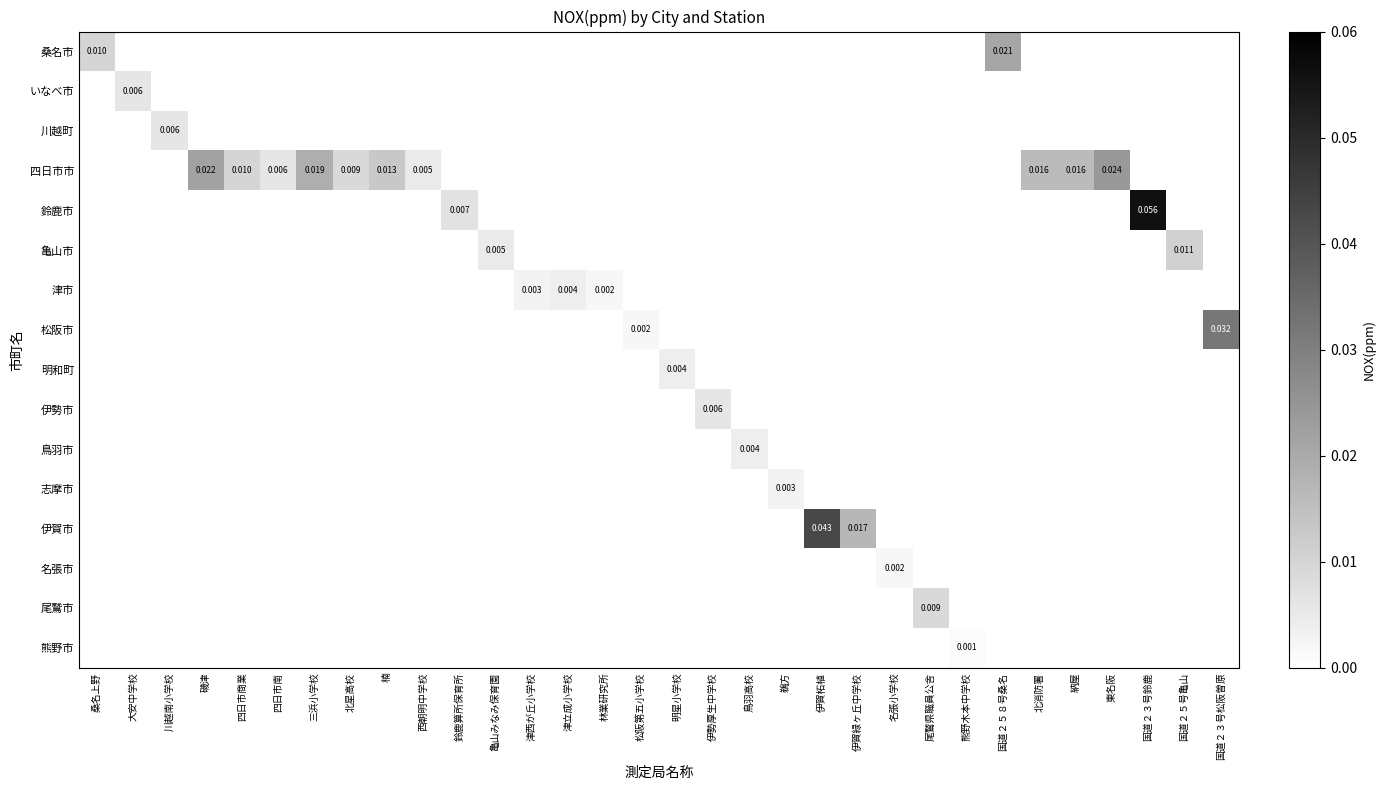

How many data points does each series have?

32